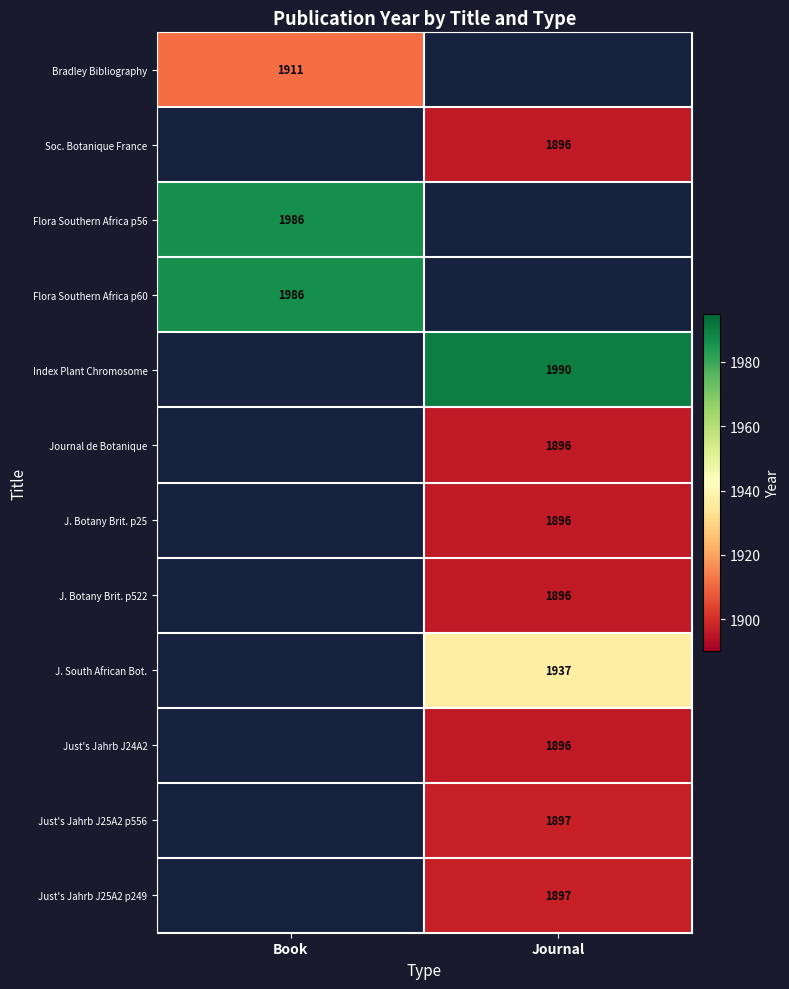

The value of Flora Southern Africa p56 at Book is 1986. True or false?

True